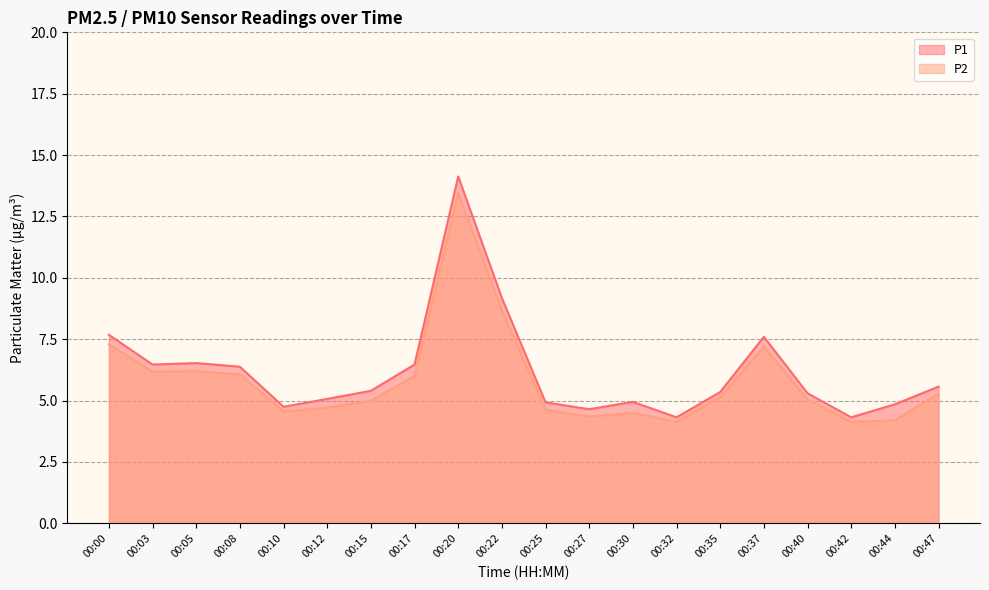

Where is P1 nearest to the value 9?

00:22